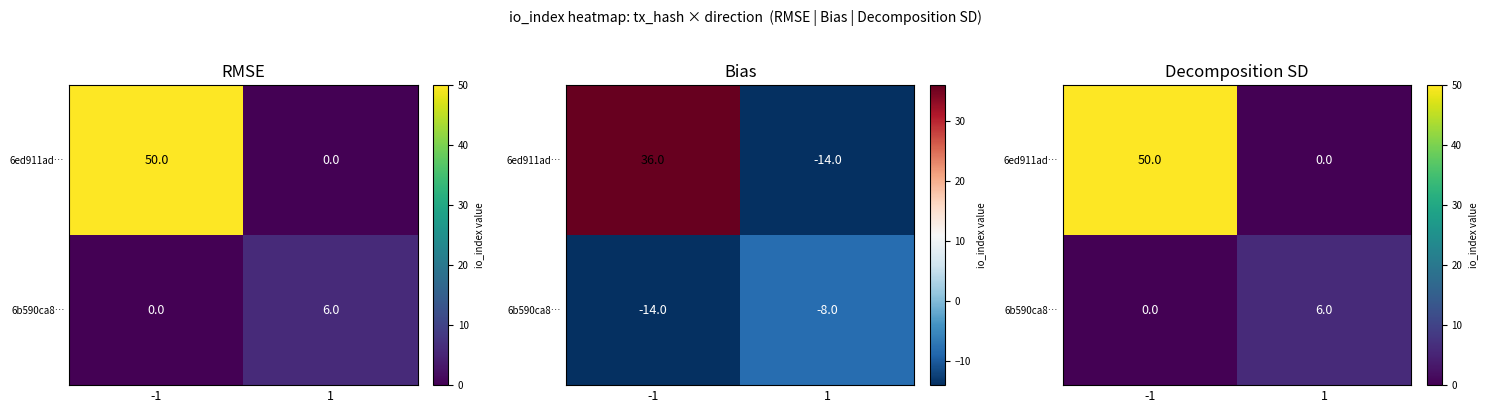

What is the difference between the 6ed911ad… values at -1 and 1?

50